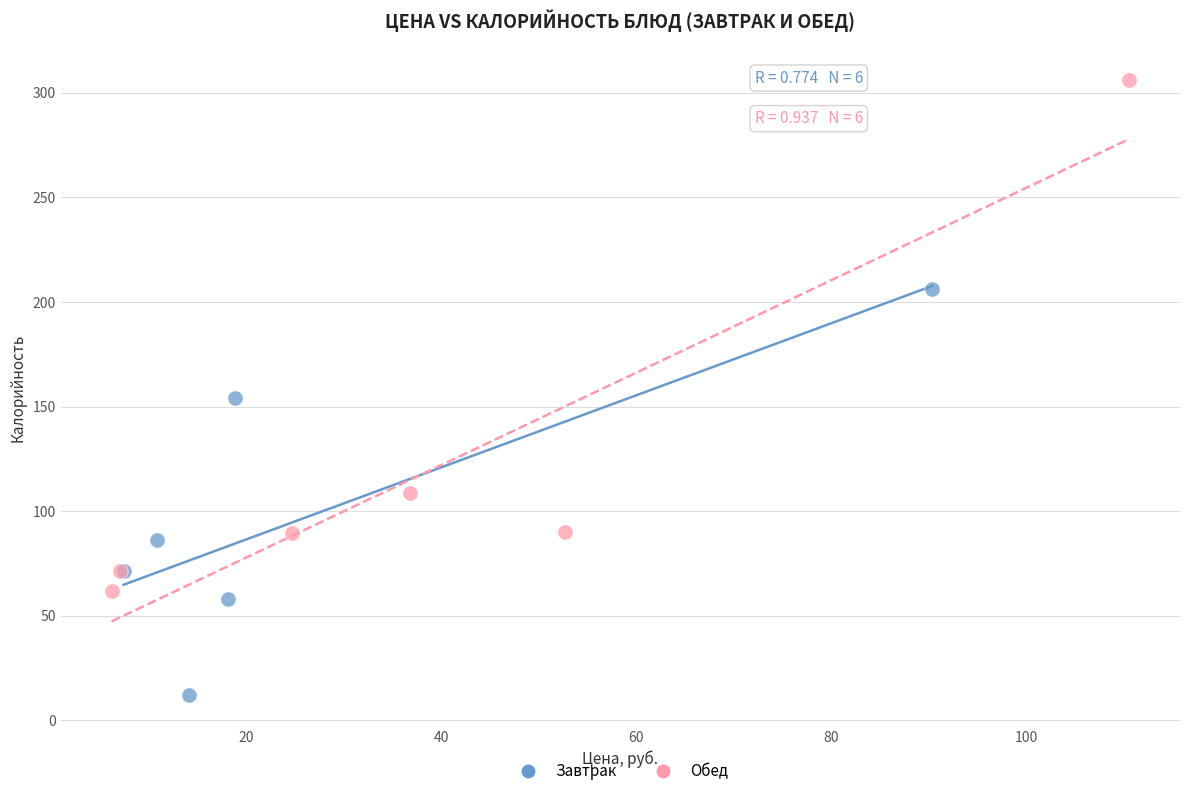

Which series has the largest Y range (max minus min)?

Обед